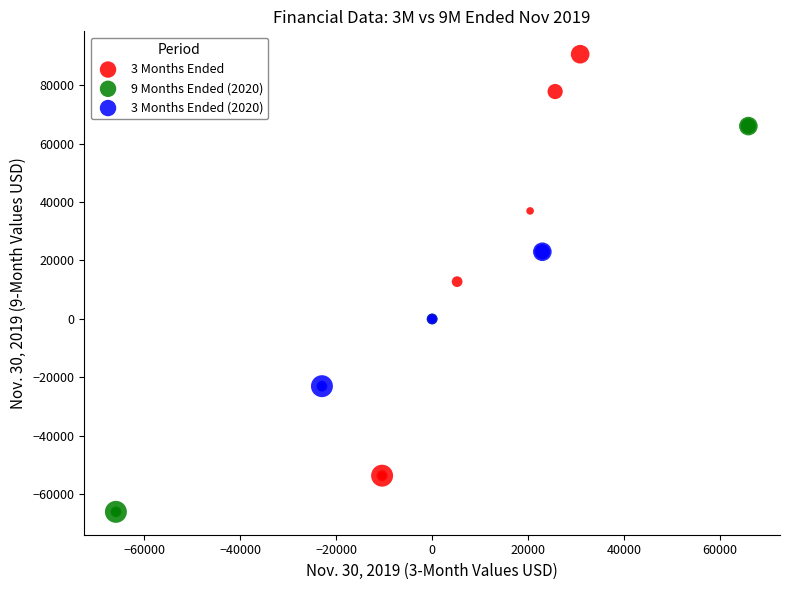

Which series has the largest Y range (max minus min)?

3 Months Ended